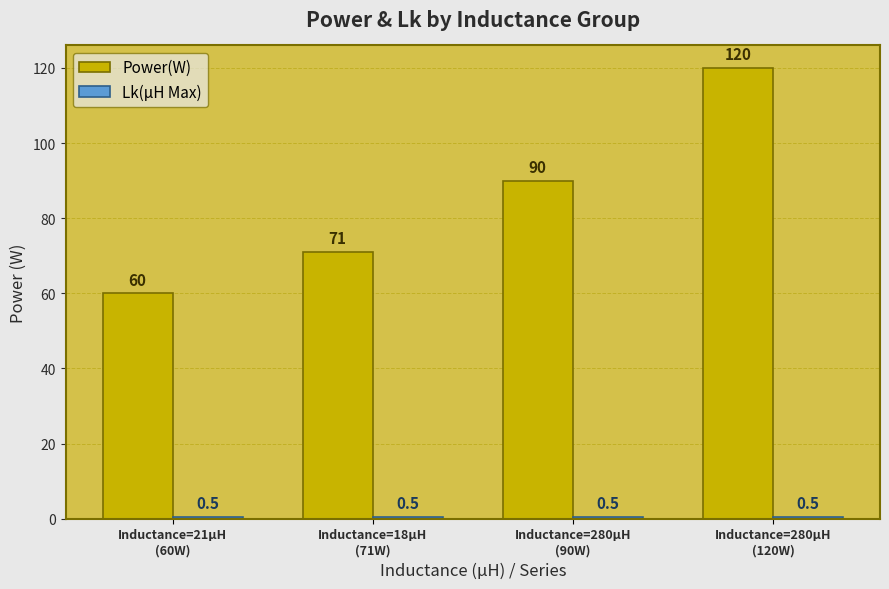

How many data points does each series have?

4